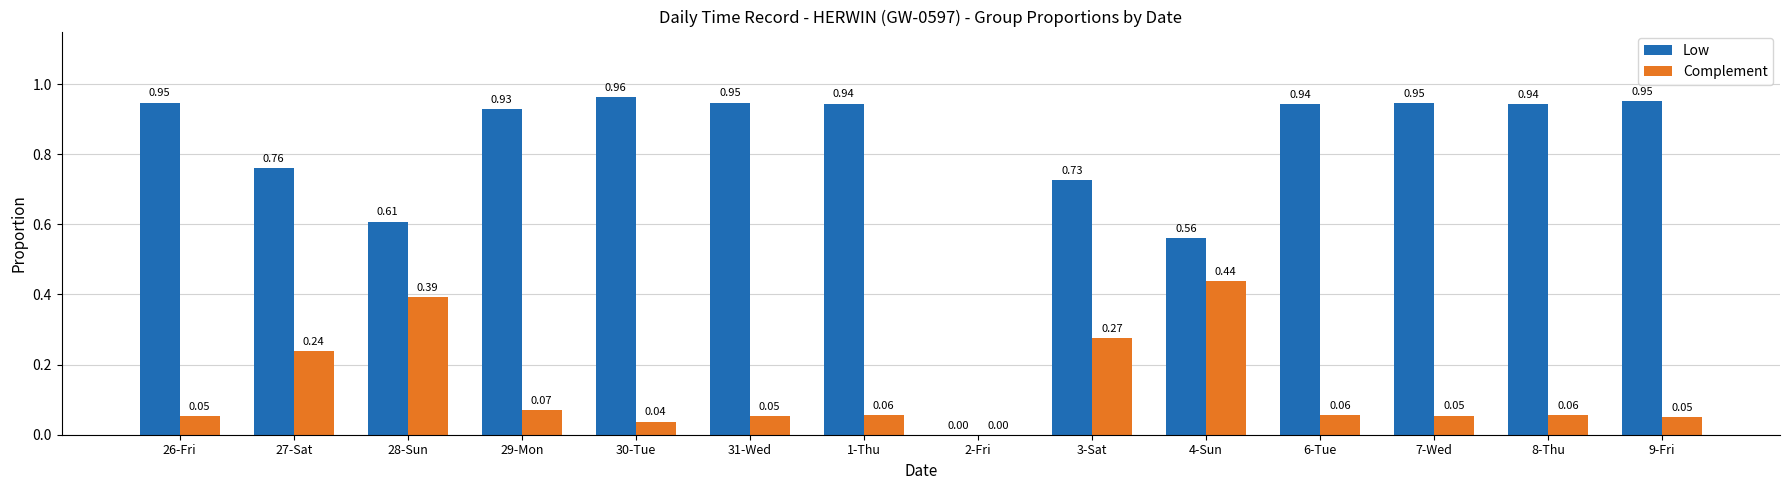

What is the sum of all Low values?

11.2